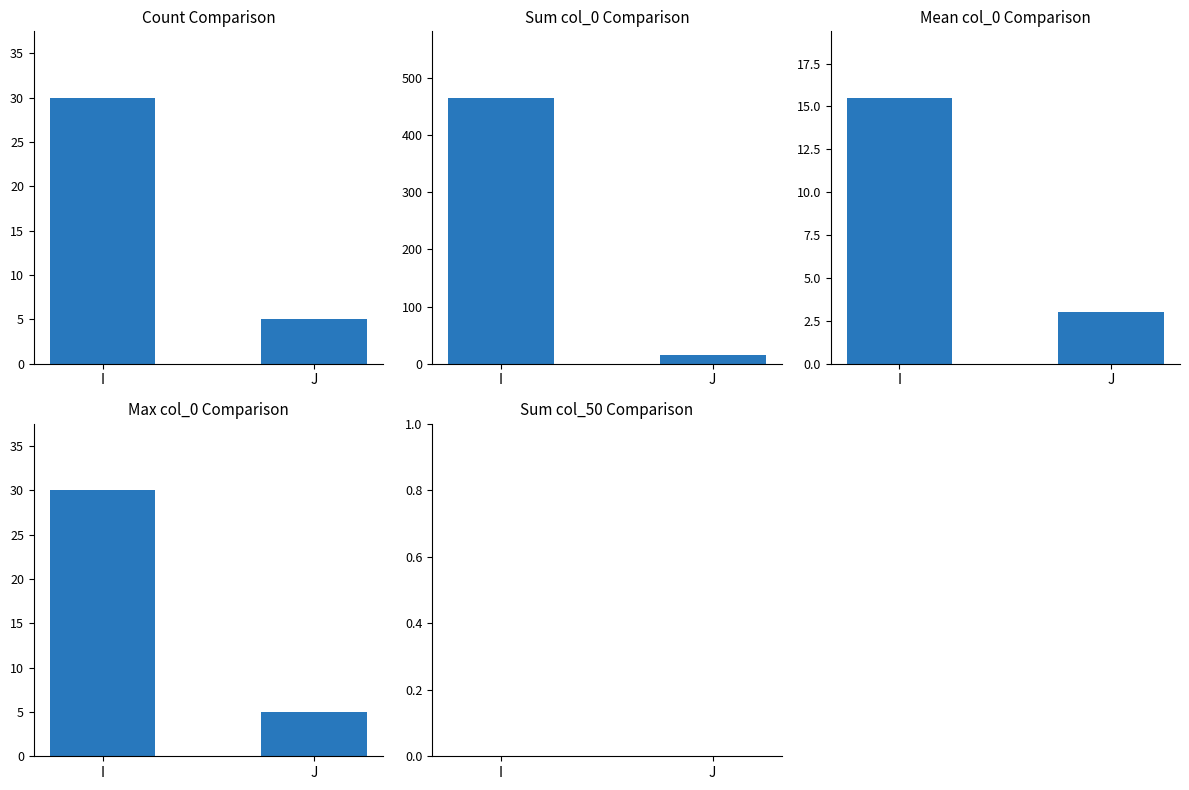

How many data points in Mean col_0 are above 15?

1